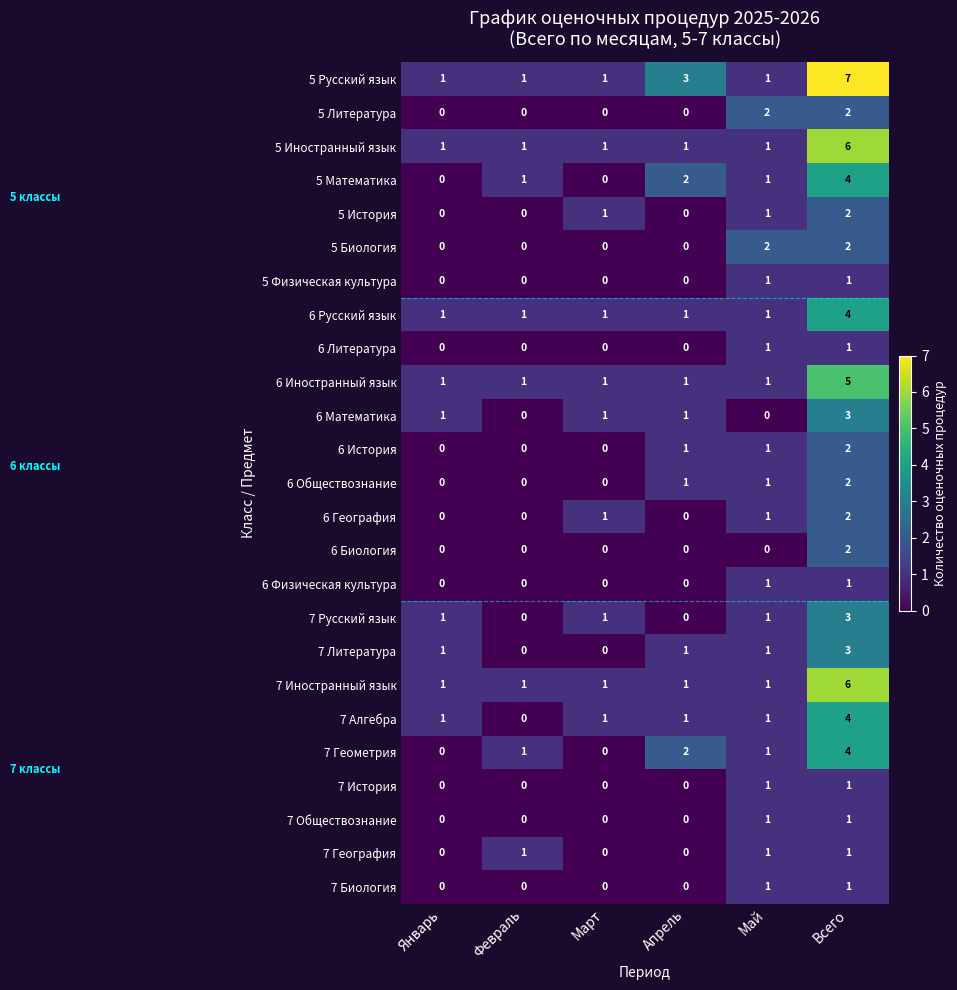

Count the 5 Литература values in the range 0 to 2.

6